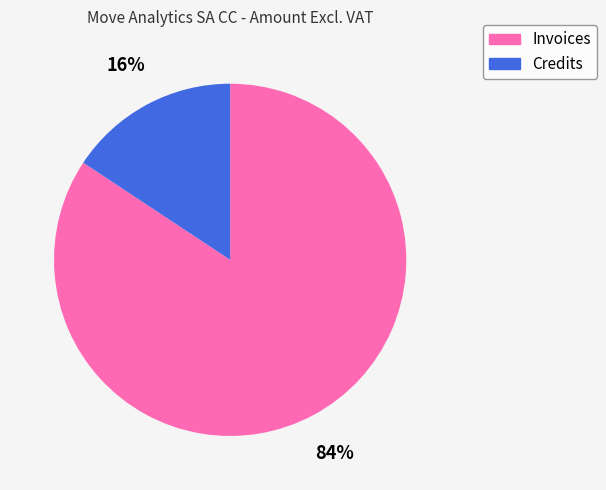

Which has a higher value, Credits or Invoices?

Invoices